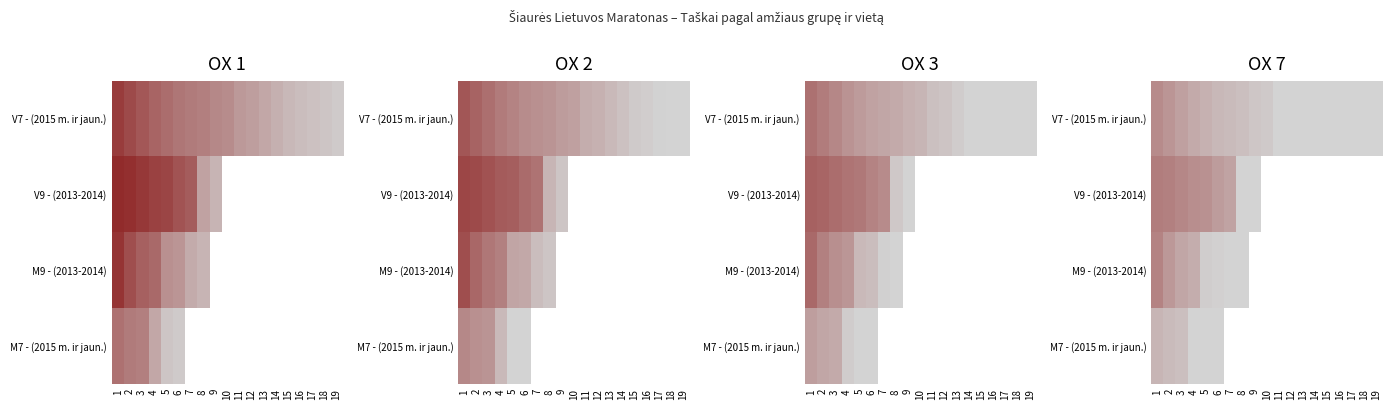

Is it true that M9 - (2013-2014) equals 29.3 at 2?

False